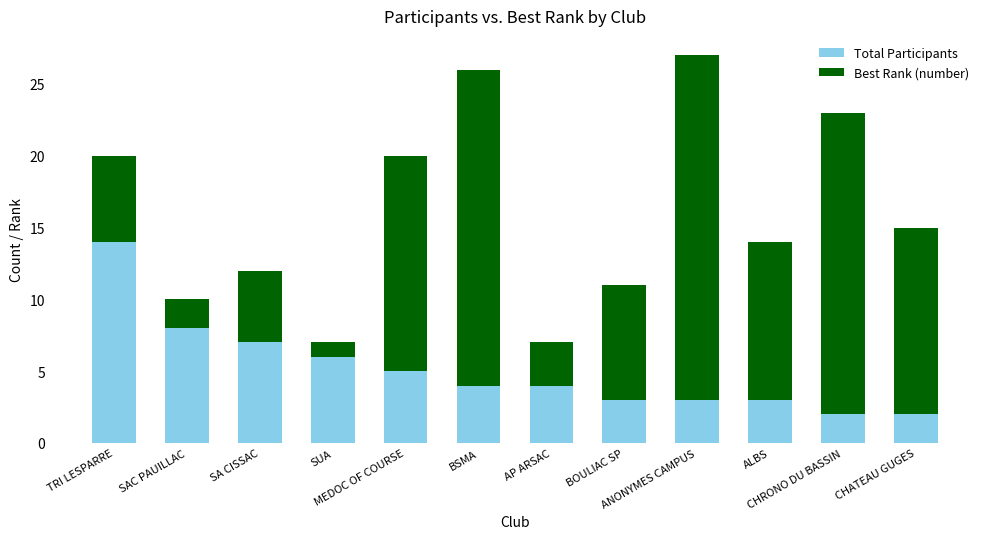

What is the maximum value for Total Participants?

14